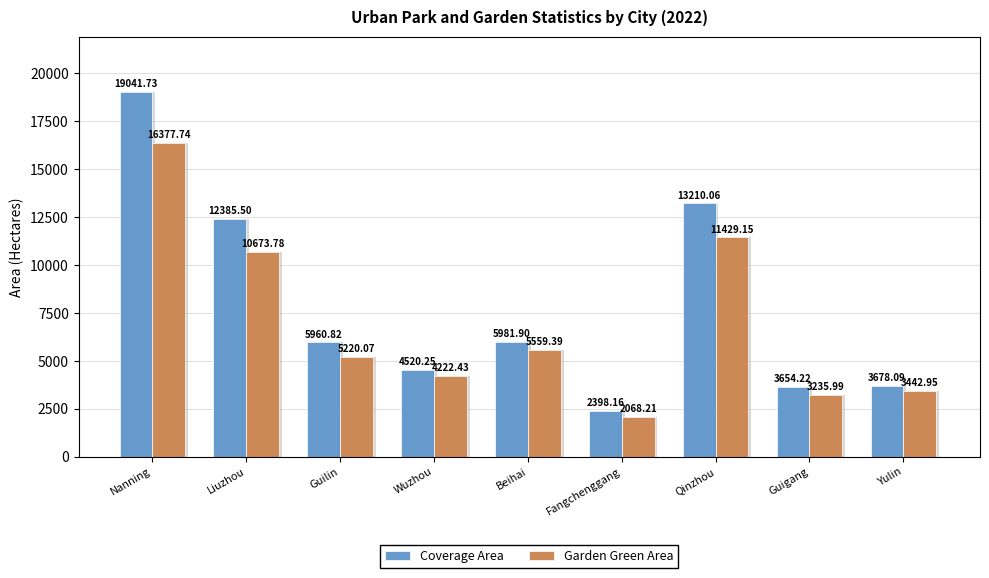

Reading left to right, extract all data points from this chart.

Coverage Area: Nanning=19041.7	Liuzhou=12385.5	Guilin=5960.8	Wuzhou=4520.2	Beihai=5981.9	Fangchenggang=2398.2	Qinzhou=13210.1	Guigang=3654.2	Yulin=3678.1
Garden Green Area: Nanning=16377.7	Liuzhou=10673.8	Guilin=5220.1	Wuzhou=4222.4	Beihai=5559.4	Fangchenggang=2068.2	Qinzhou=11429.1	Guigang=3236.0	Yulin=3442.9